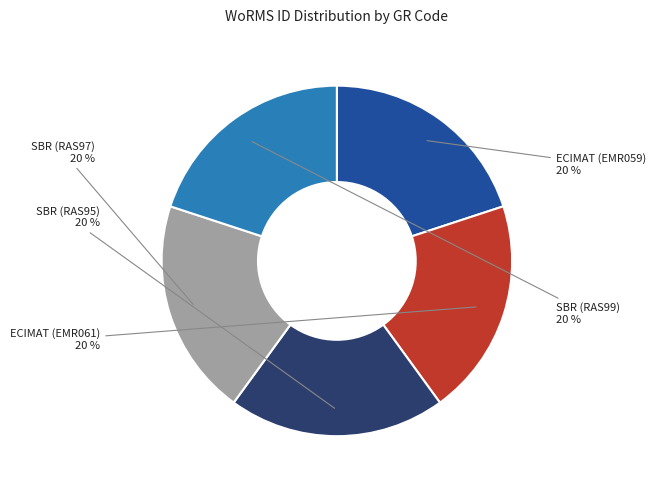

What is the ratio of the value at SBR (RAS97) to the value at ECIMAT (EMR059)?

1.0